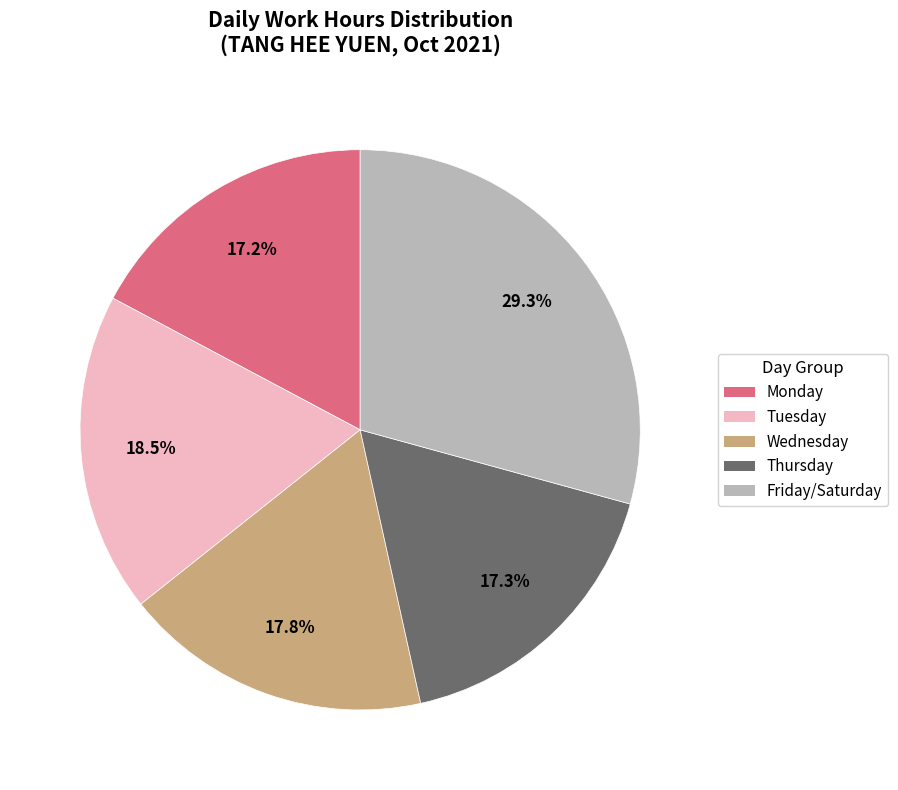

Count the number of slices in the pie.

5